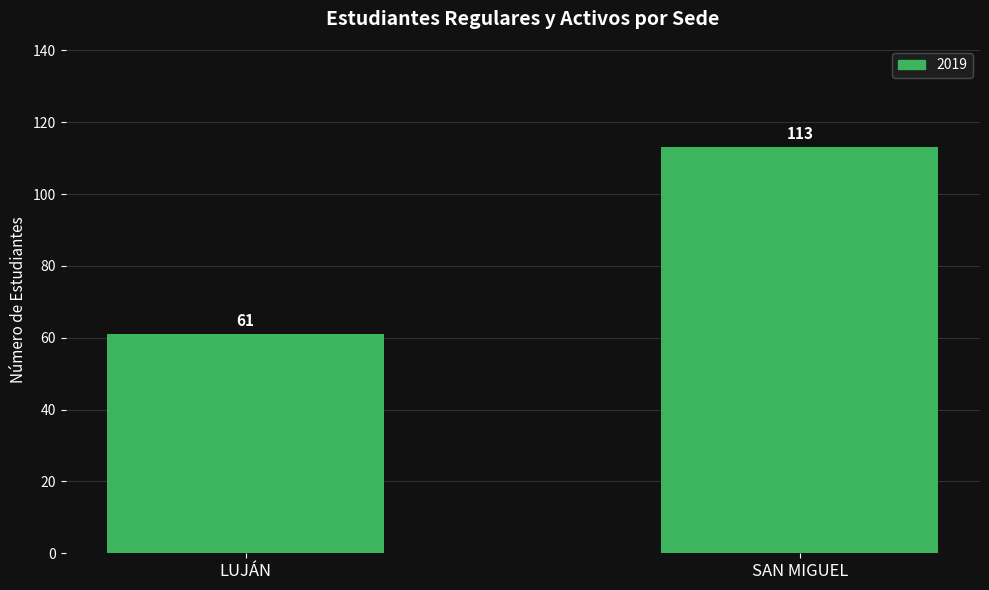

How many values are between 61 and 113?

2